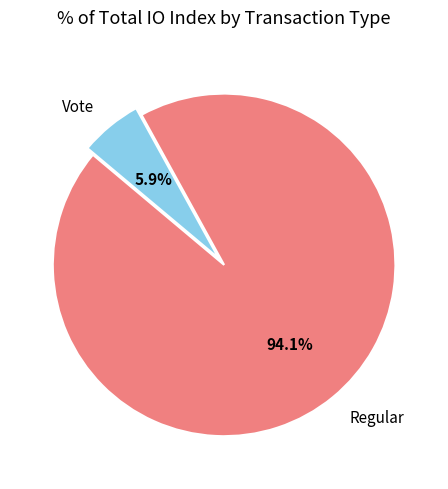

The Regular slice represents 94% of the pie. True or false?

True